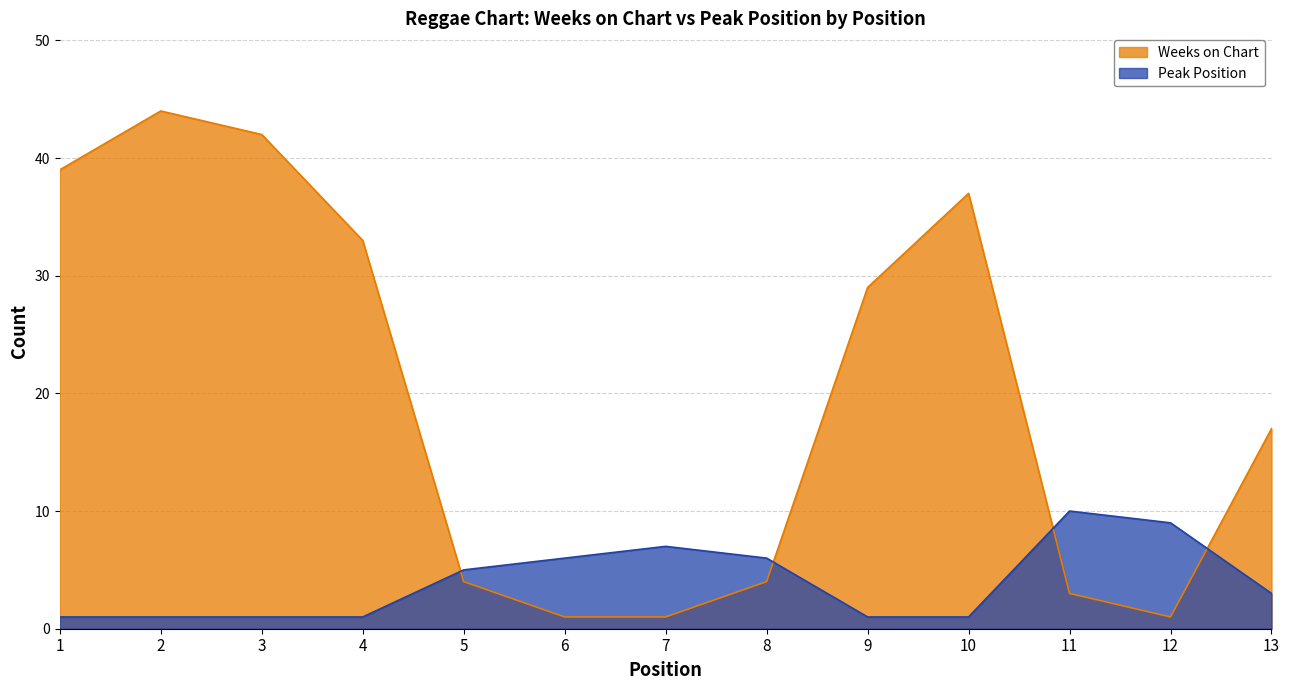

What is the minimum value shown in the chart?

1